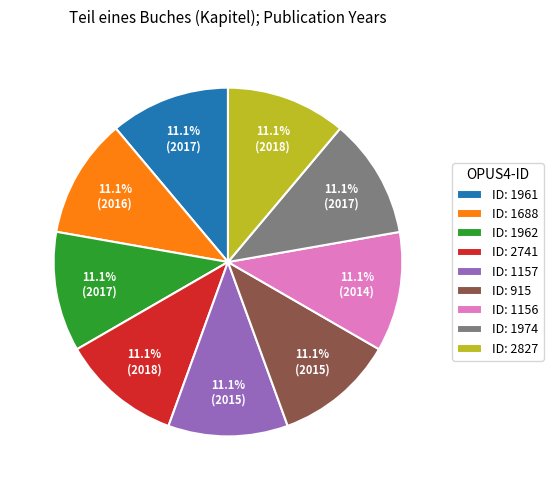

Count the number of slices in the pie.

9